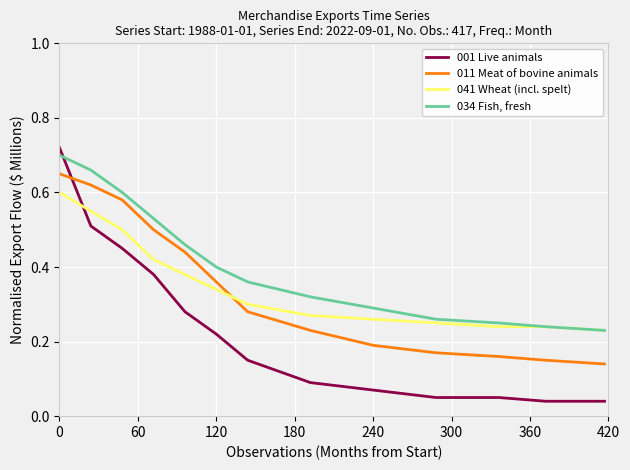

After their last crossing, which series has the higher values: 001 Live animals or 041 Wheat (incl. spelt)?

041 Wheat (incl. spelt)